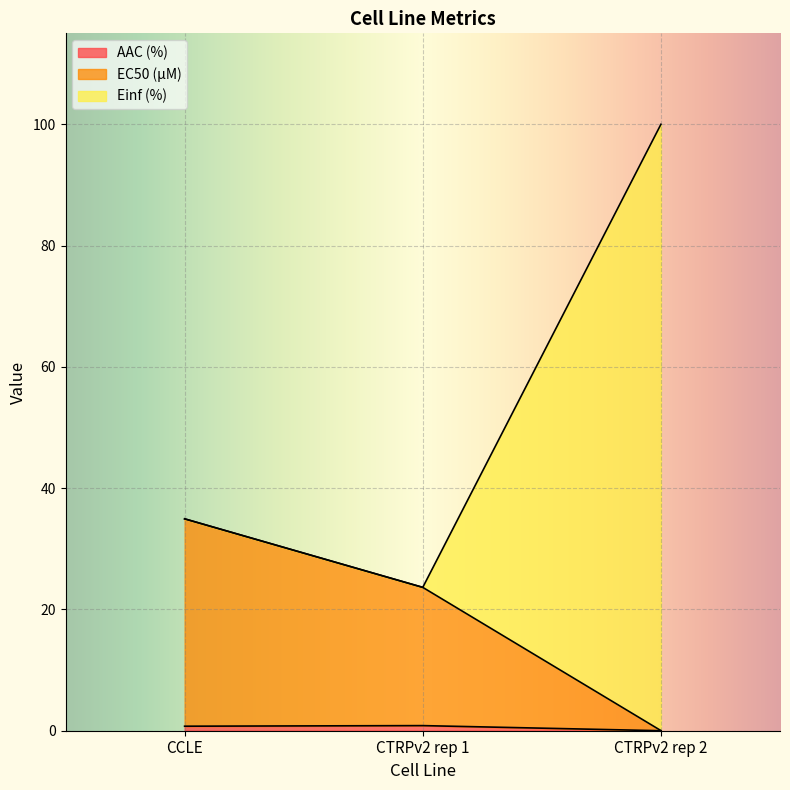

Reading left to right, extract all data points from this chart.

AAC (%): 0.7	0.8	0.0
EC50 (µM): 34.9	23.6	0.0
Einf (%): 34.9	23.6	100.0